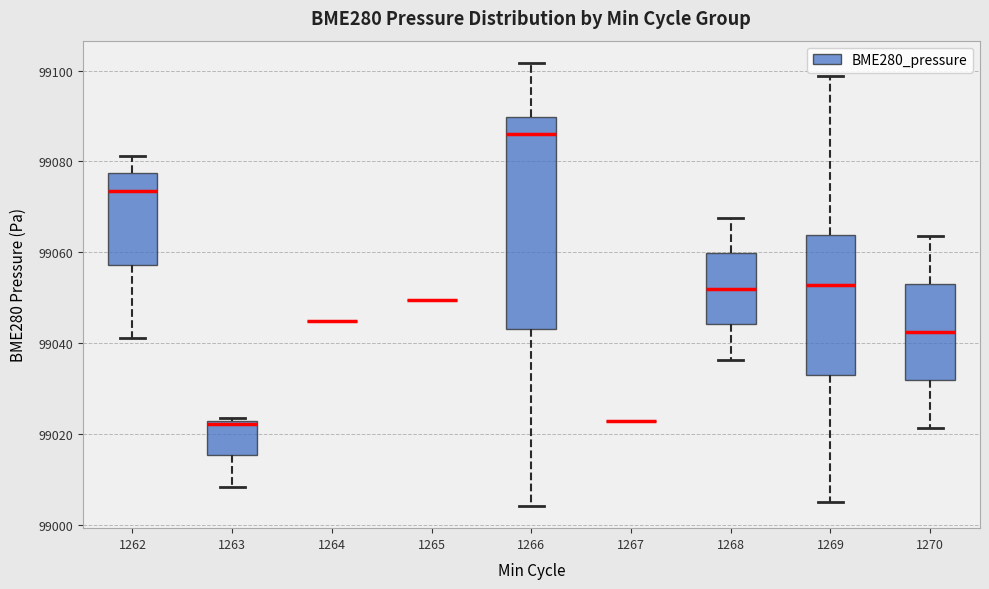

Where is the upper edge of the box at x = 1266 on the y-axis? The values are not printed on the chart, so give them approximately, as read against the axis.

99090